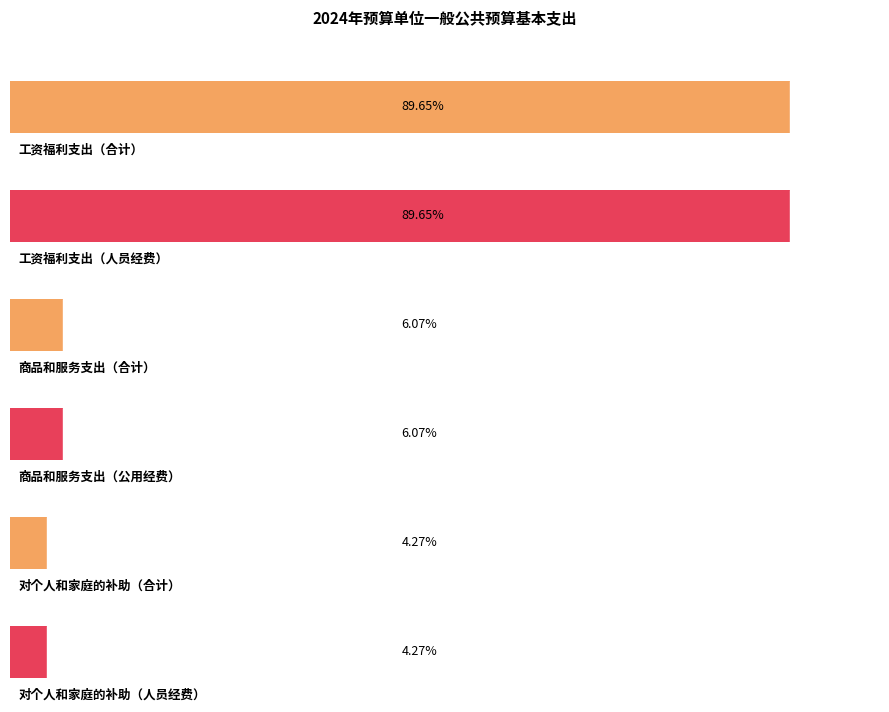

How many values in 公用经费 are above zero?

1